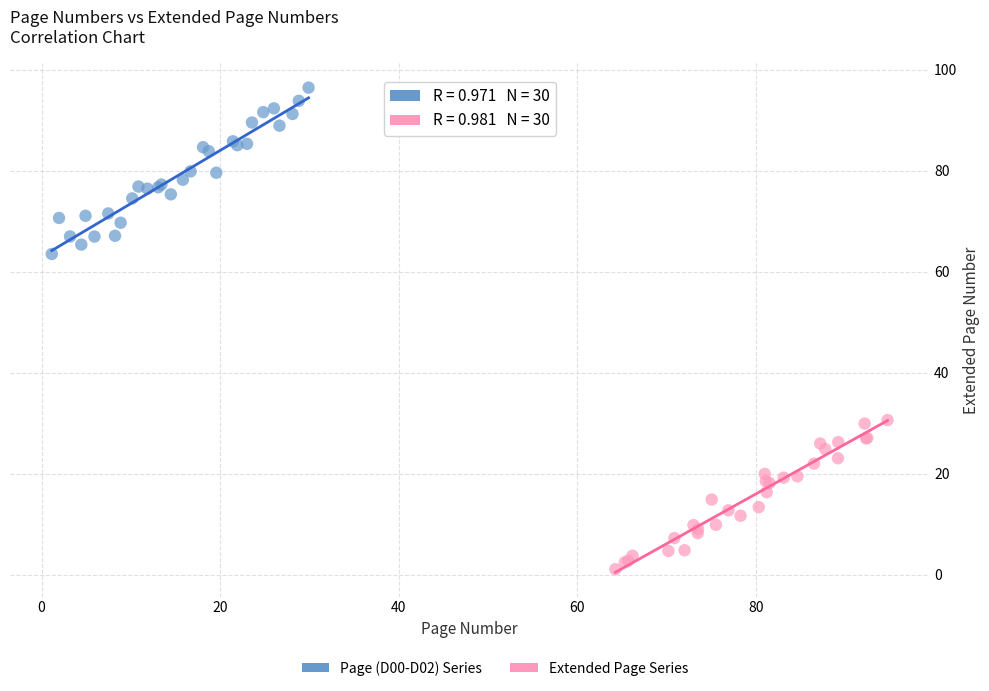

Which series reaches the minimum Y coordinate?

Extended Page Series